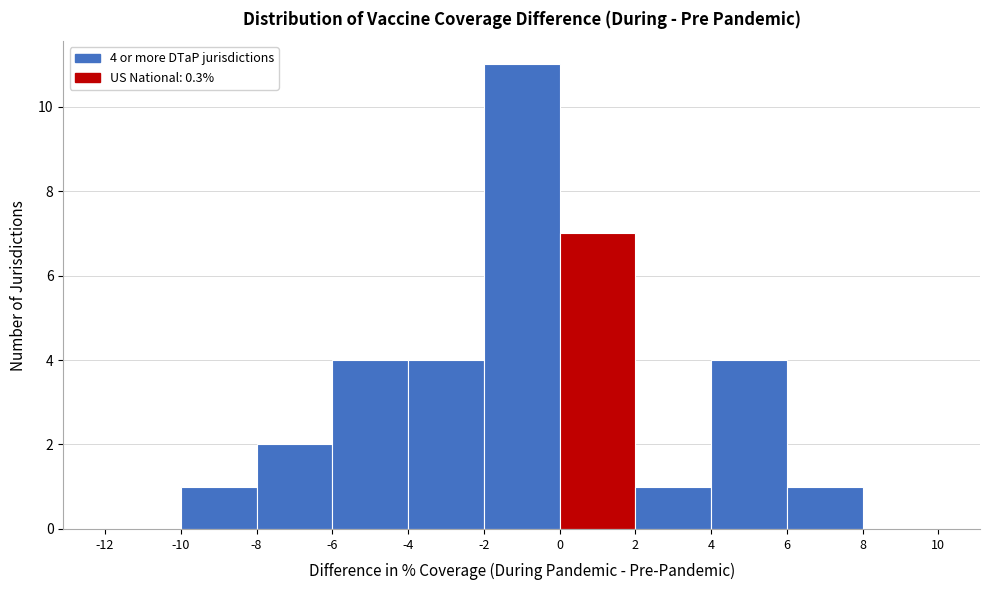

Over which range of the x-axis is the bar tallest?

-2 to 0